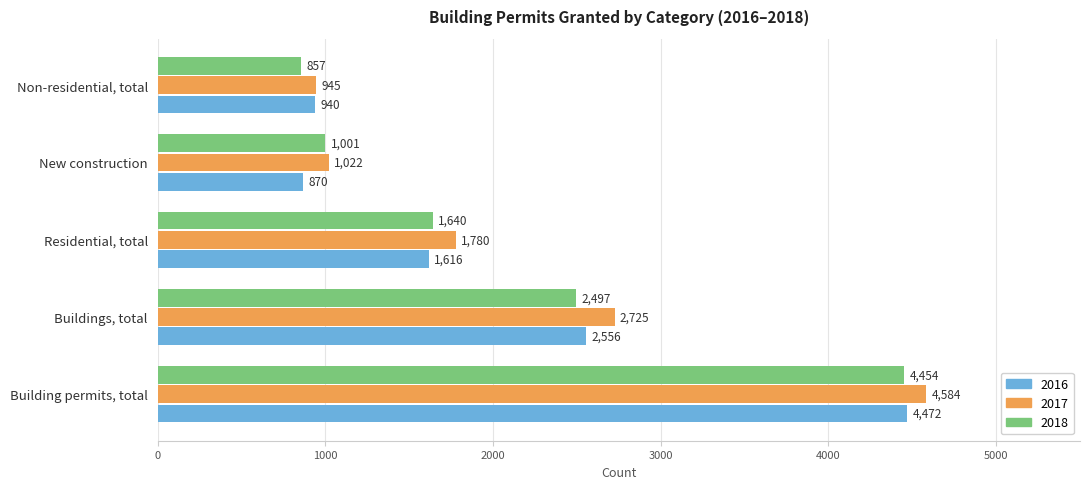

What value does the 2017 series have at New construction, to the nearest 10?

1020